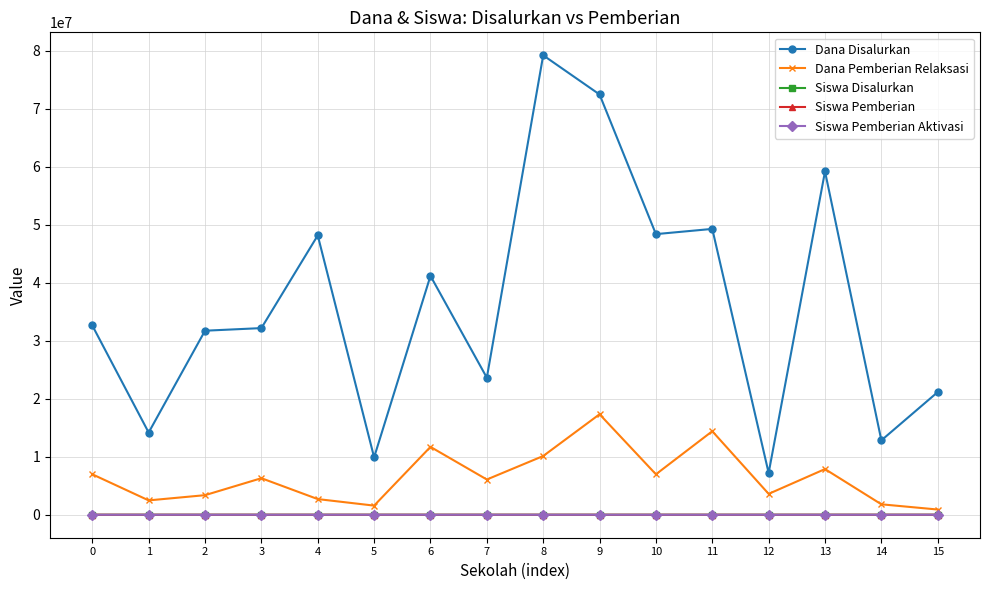

True or false: Siswa Disalurkan has a value of 99 at 6.

True